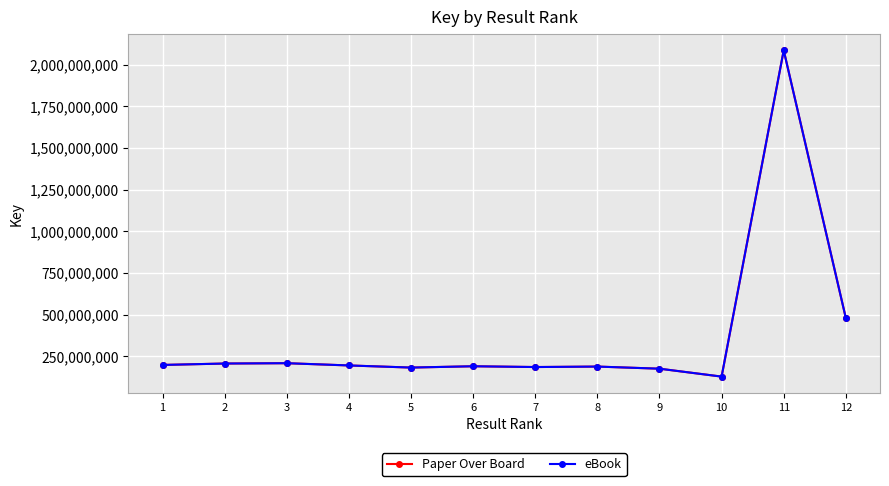

Which has a higher value, 3 or 5?

3